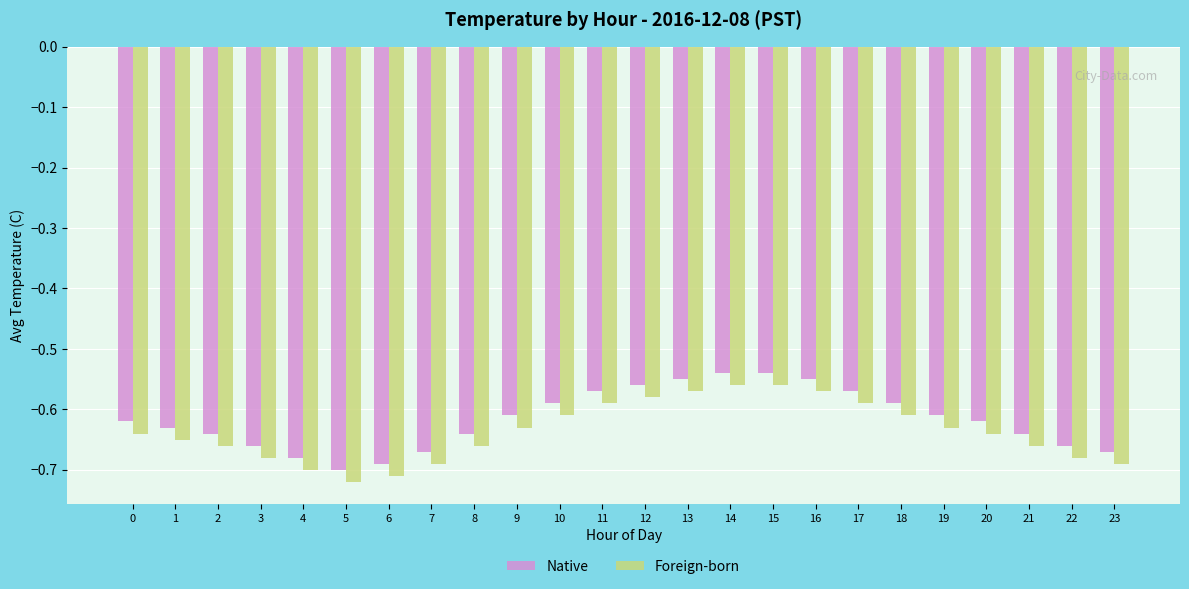

Which series has the largest total across all categories?

Native